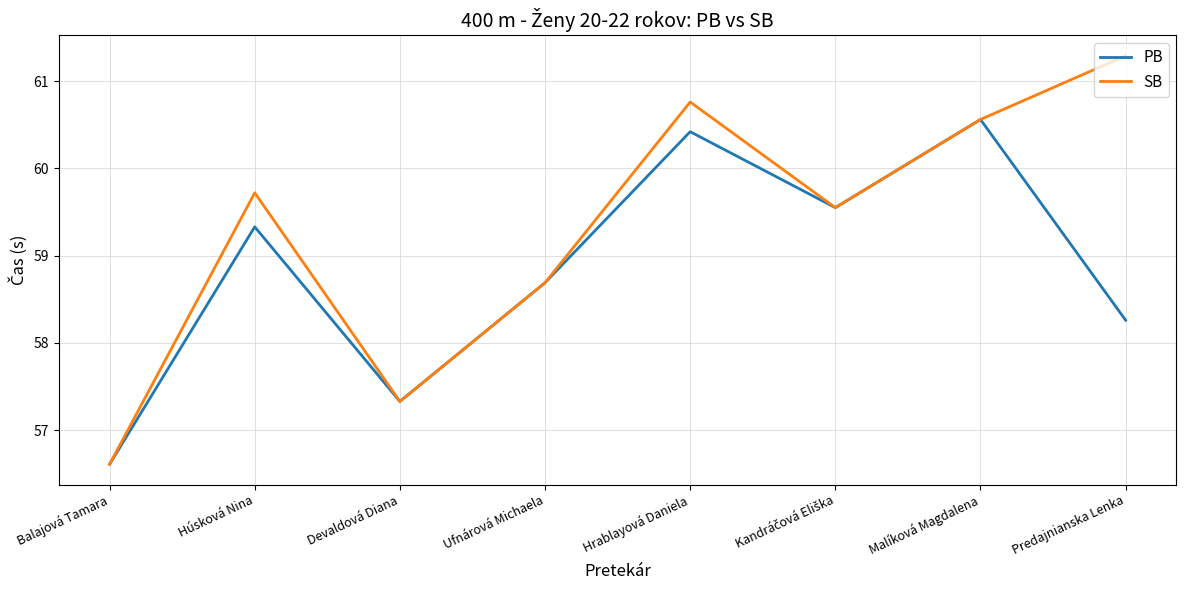

Which series has the largest range (max minus min)?

SB